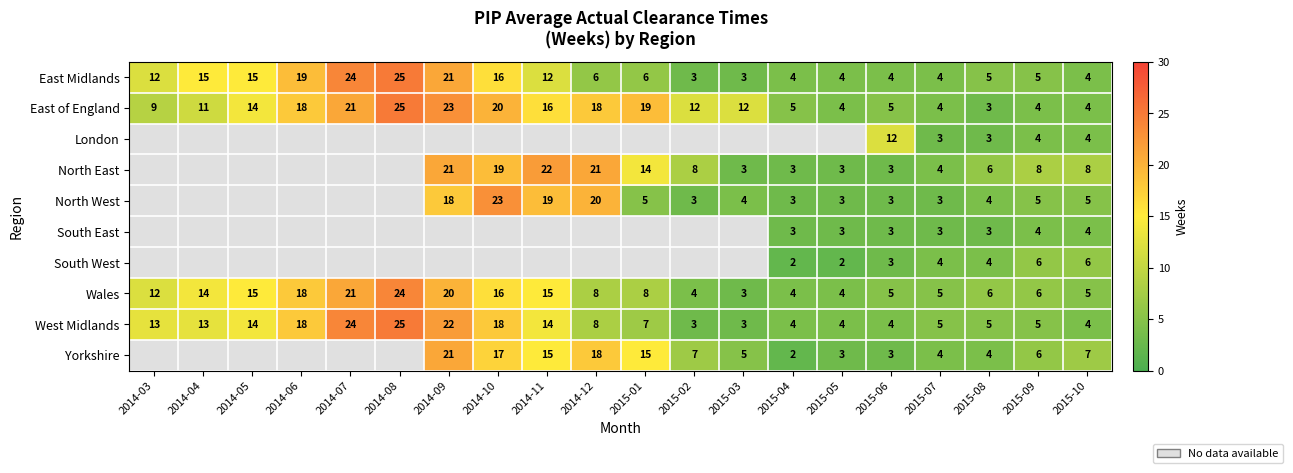

At which label is Wales closest to 13?

2014-03